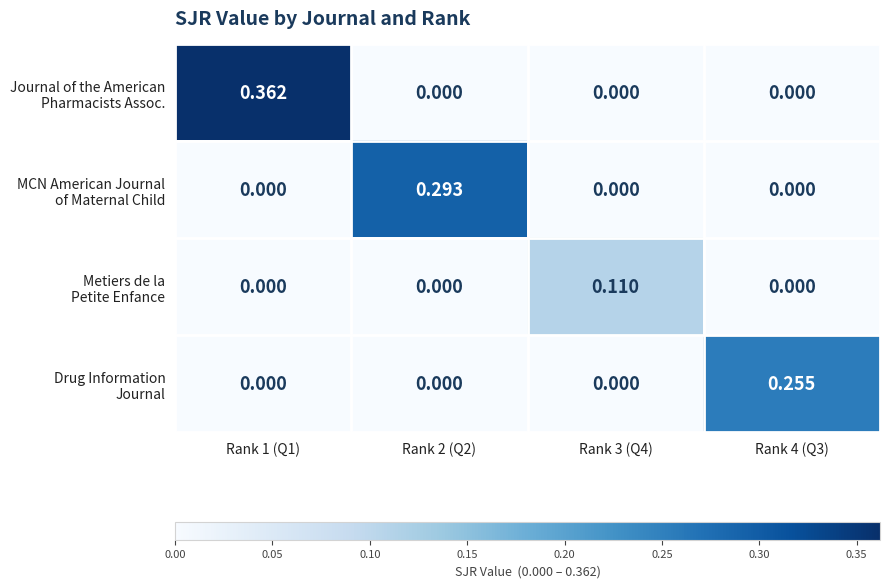

How many categories are shown in the chart?

4